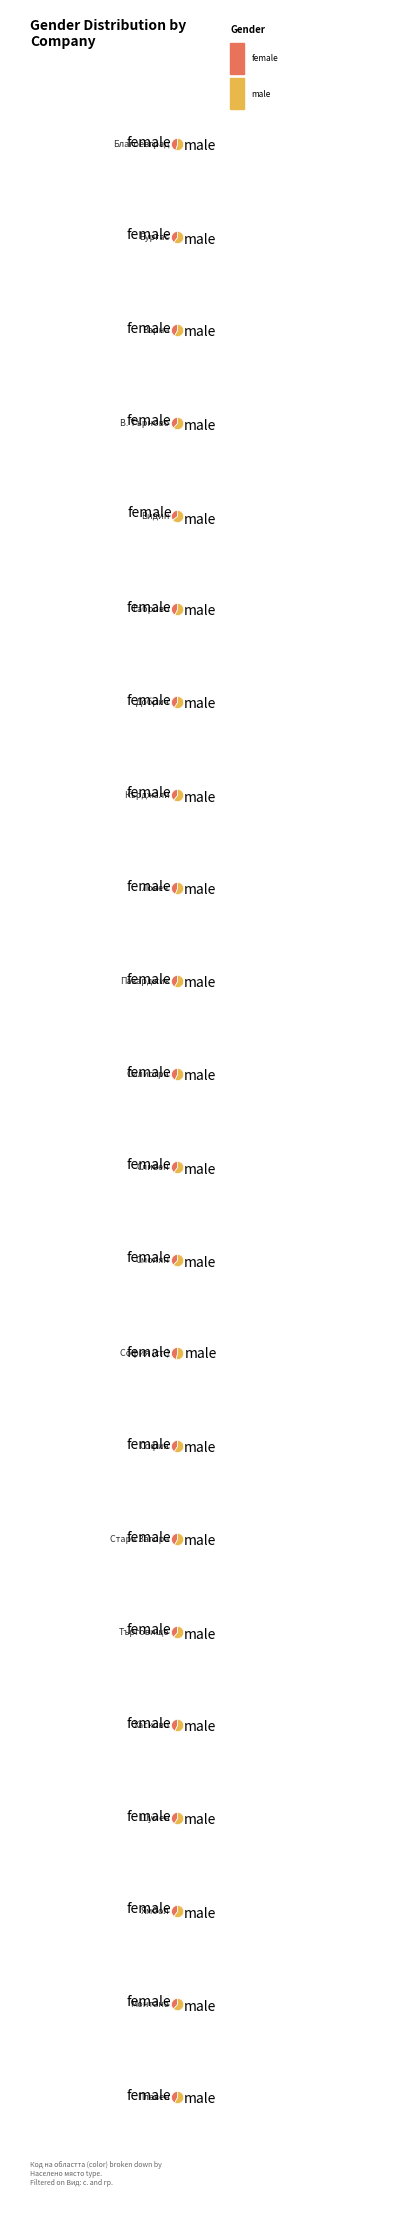

To the nearest percent, what is the combined percentage of обл. Търговище and обл. Бургас?

9%